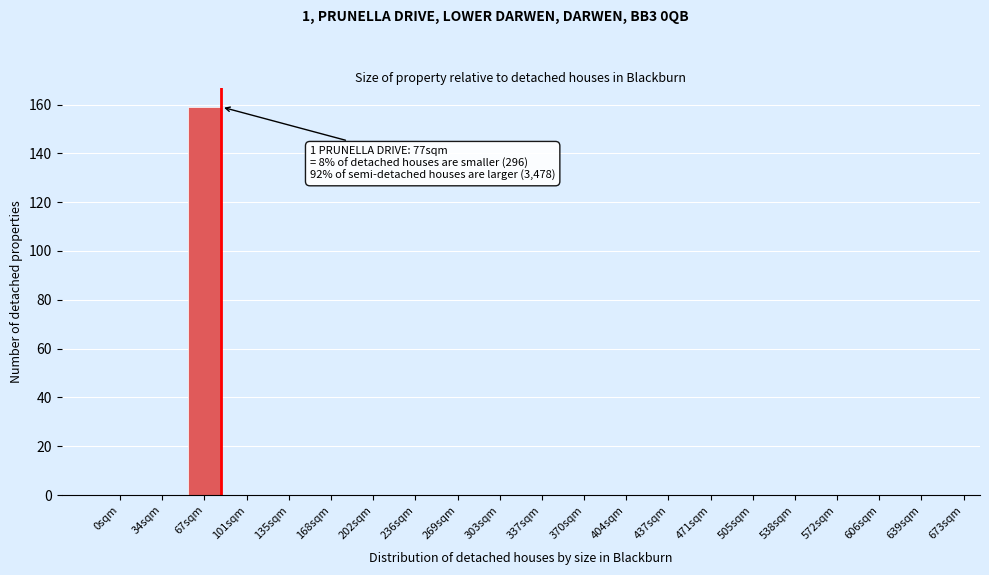

Reading left to right, transcribe all the data shown in this chart.

0sqm=0	34sqm=0	67sqm=159	101sqm=0	135sqm=0	168sqm=0	202sqm=0	236sqm=0	269sqm=0	303sqm=0	337sqm=0	370sqm=0	404sqm=0	437sqm=0	471sqm=0	505sqm=0	538sqm=0	572sqm=0	606sqm=0	639sqm=0